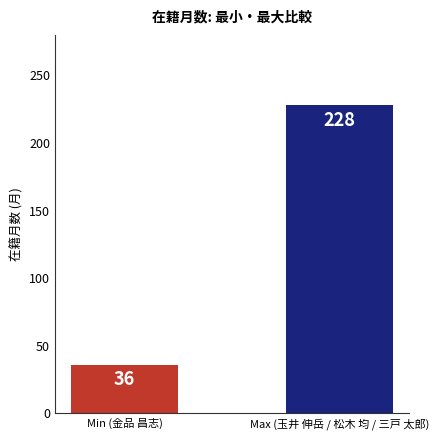

Which category has the lowest value across all series?

Min (金品 昌志)